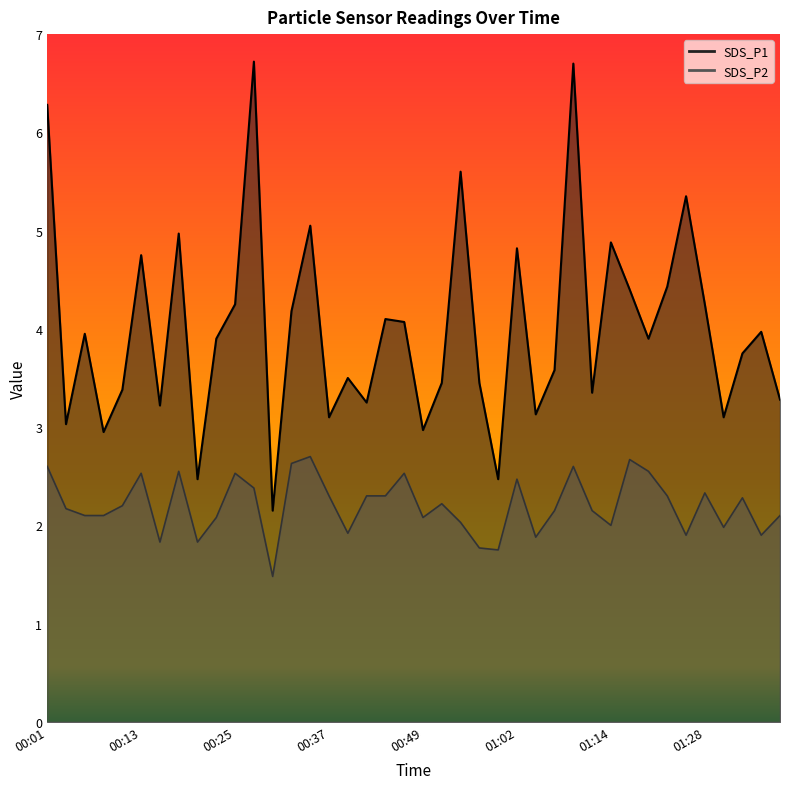

True or false: SDS_P1 and SDS_P2 intersect in this chart.

False